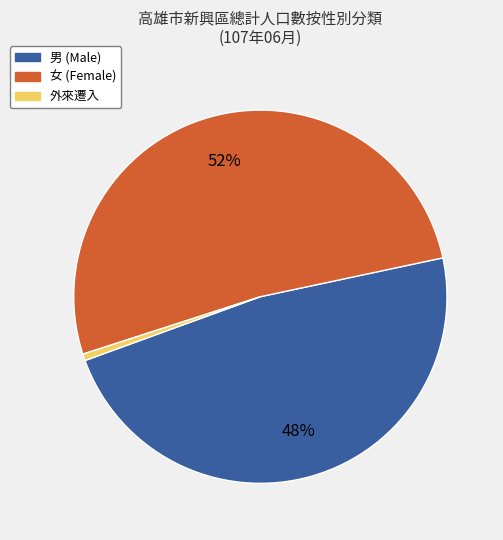

Which has a higher value, 外來遷入 or 女 (Female)?

女 (Female)